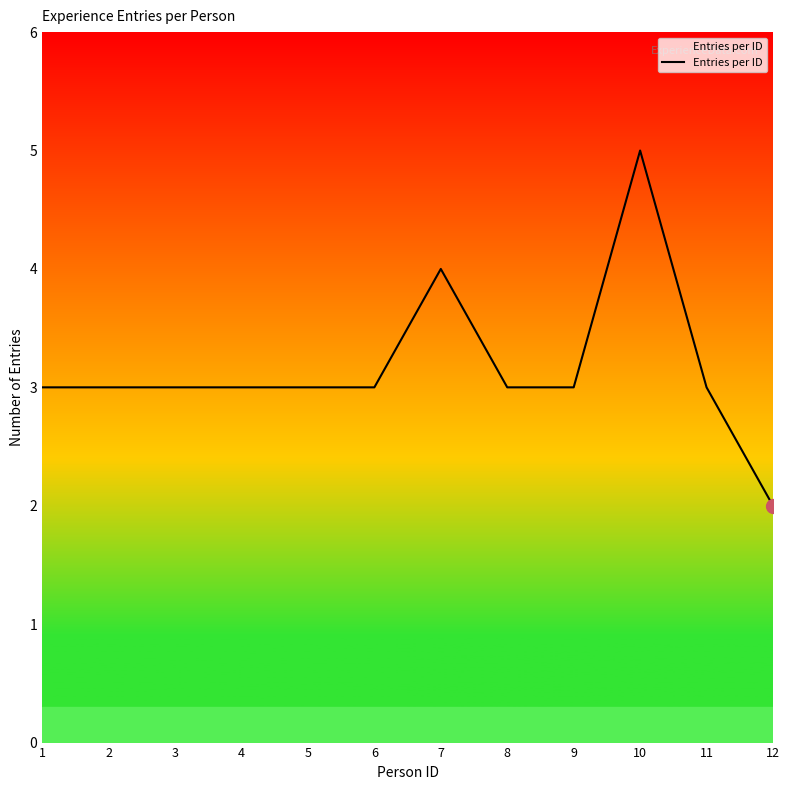

What is the difference between the maximum and minimum values?

3